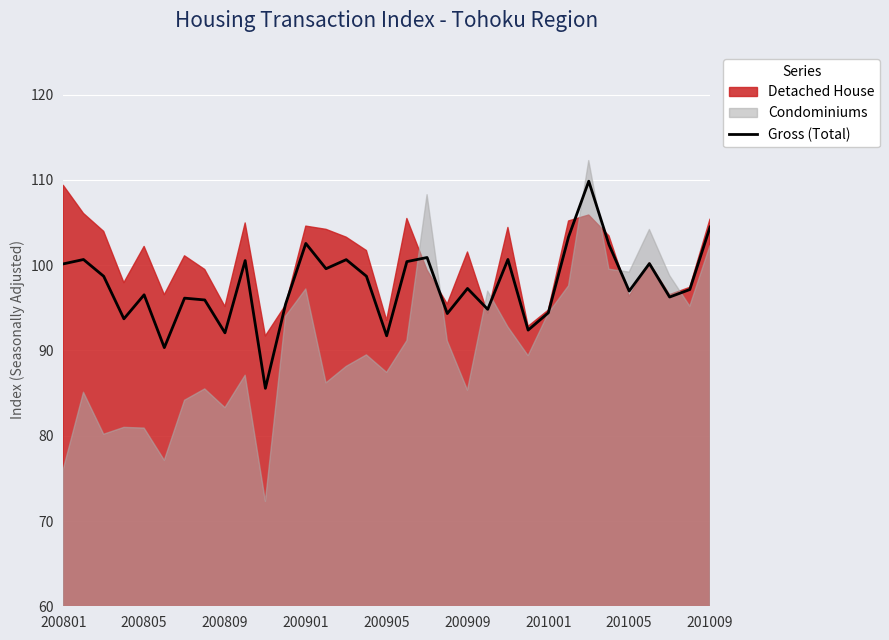

Is it true that Gross (Total) equals 96.5 at 200805?

True